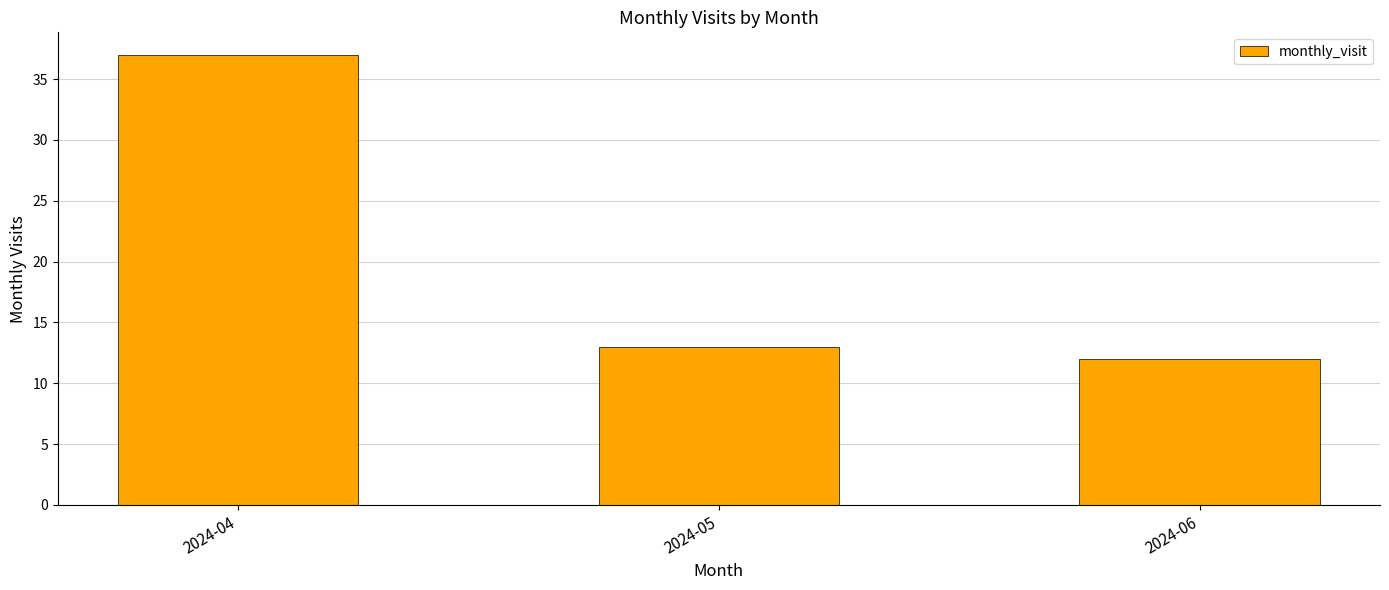

Reading left to right, transcribe all the data shown in this chart.

2024-04=37	2024-05=13	2024-06=12